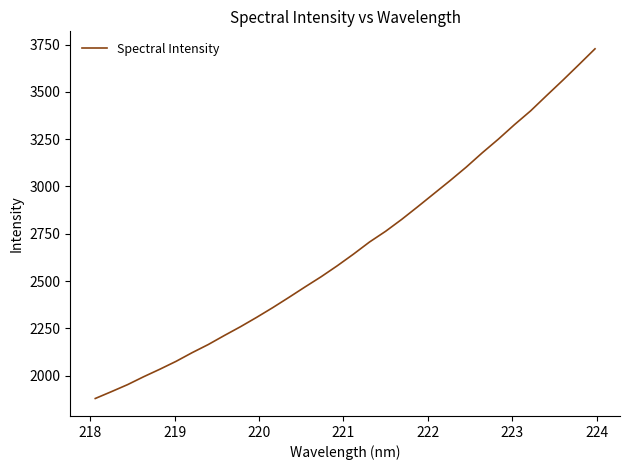

What is the minimum value shown in the chart?

1879.2